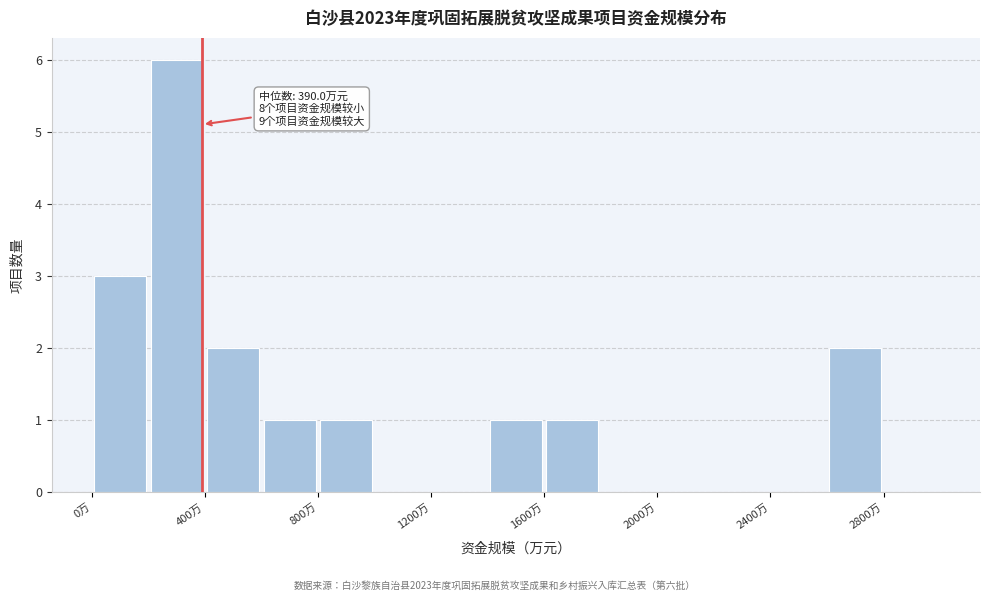

Which range on the x-axis has the tallest bar?

200 to 400